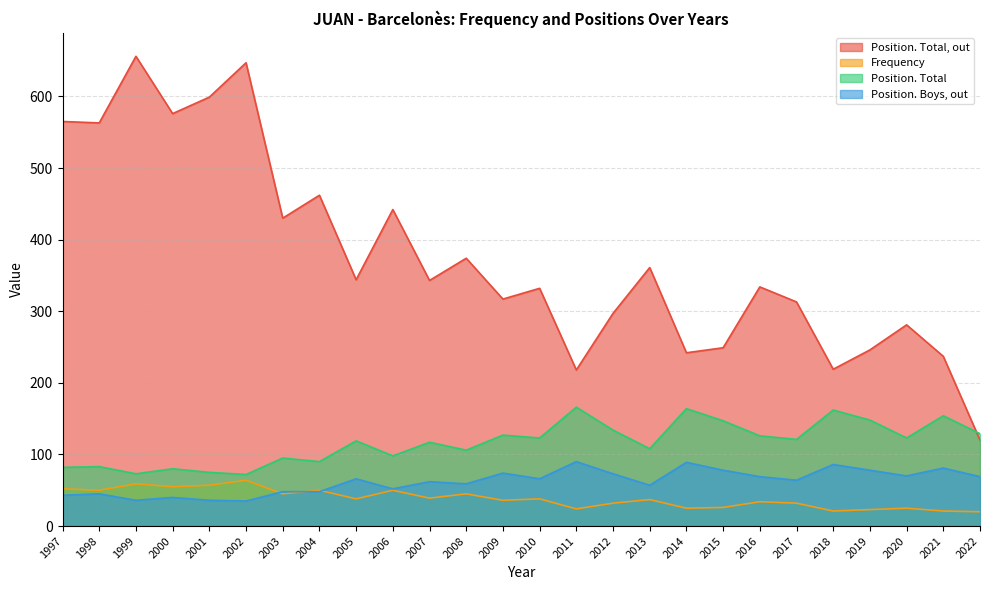

True or false: Position. Total and Position. Boys, out cross at least once.

False